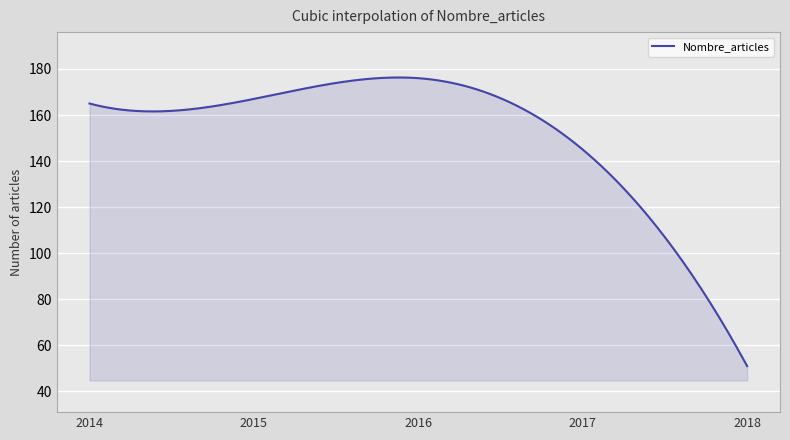

What is the greatest value displayed?

176.3